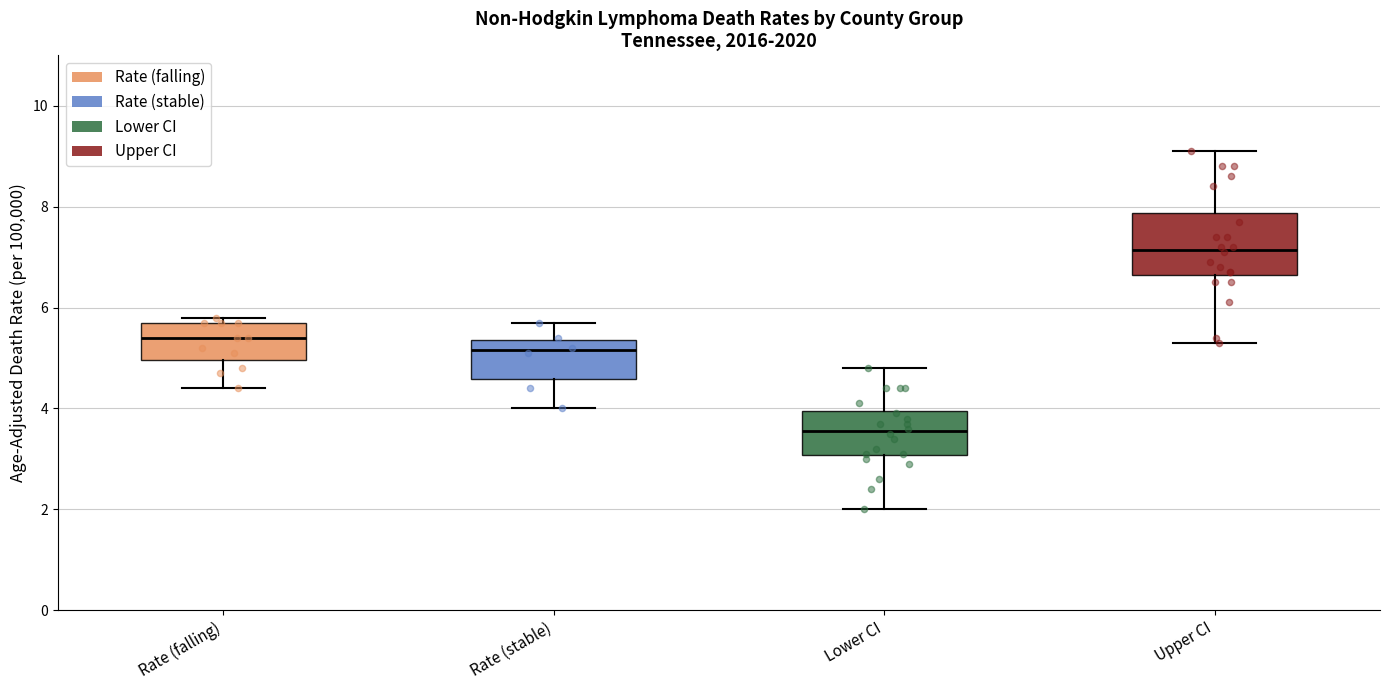

Reading left to right, transcribe this box plot: for each box, give where its median line is, the range the box spans, and where its two whiskers end, as read against the y-axis. The values are not printed on the chart, so give them approximately, as read against the axis.

Rate (falling): median 5.4, box 5.0 to 5.8, whiskers 4.4 to 5.8 (just above the box's upper edge)
Rate (stable): median 5.2, box 4.6 to 5.4, whiskers 4.0 to 5.8
Lower CI: median 3.6, box 3.0 to 4.0, whiskers 2.0 to 4.8
Upper CI: median 7.2, box 6.6 to 7.8, whiskers 5.4 to 9.2